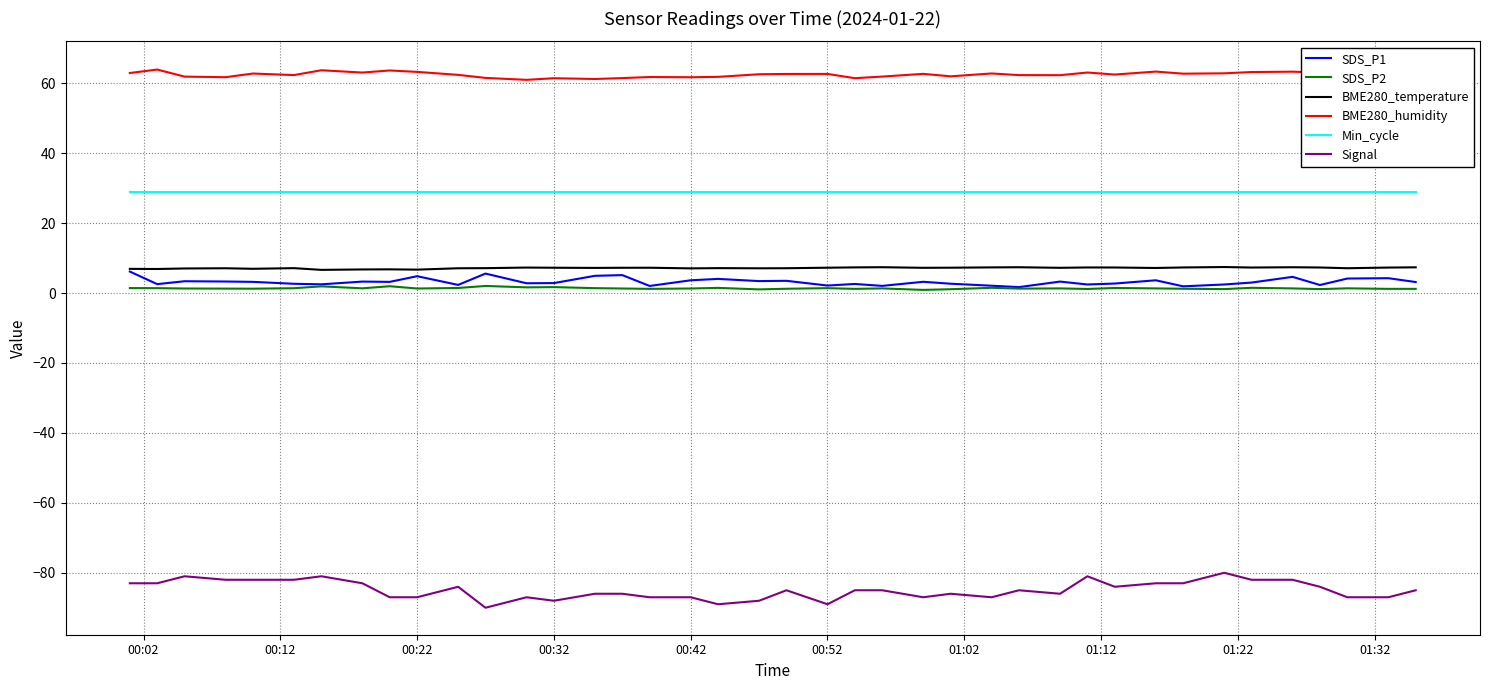

How many lines are shown in the chart?

6